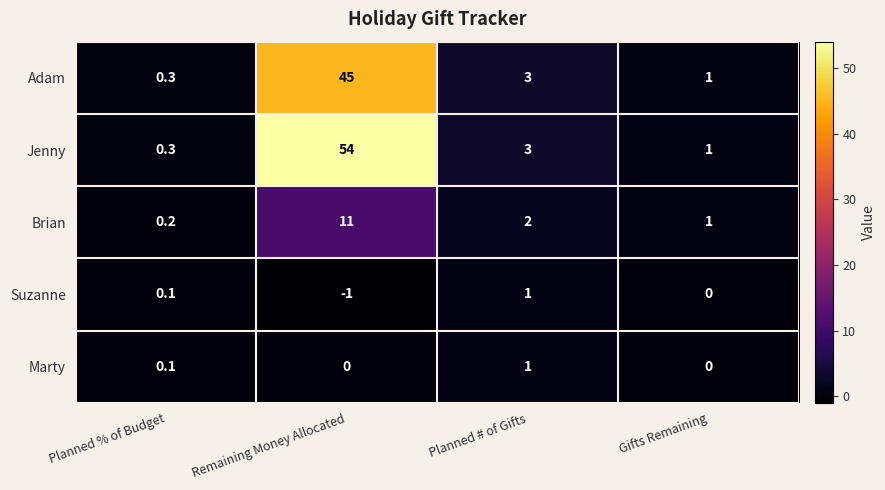

At how many categories does at least one series exceed 52?

1